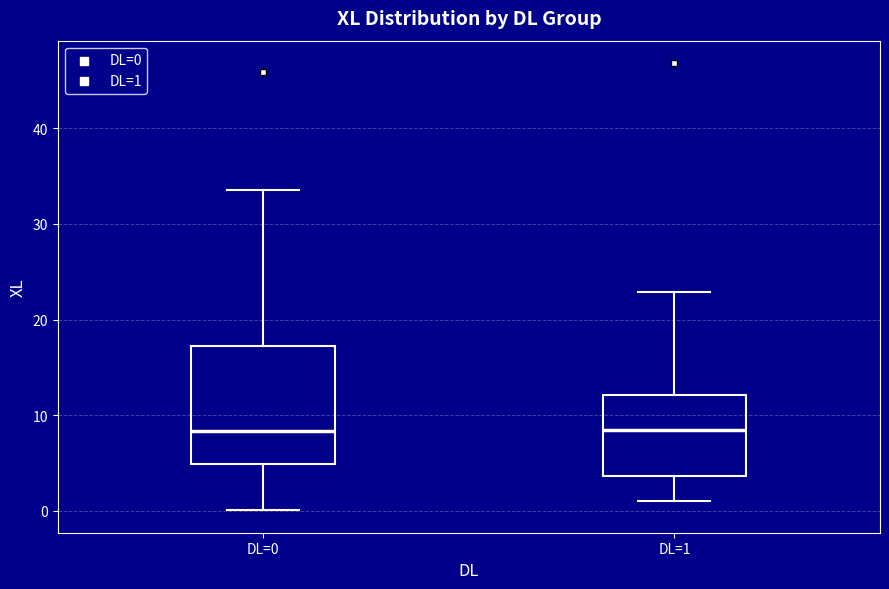

Where is the upper edge of the box for DL=1 on the y-axis? The values are not printed on the chart, so give them approximately, as read against the axis.

12